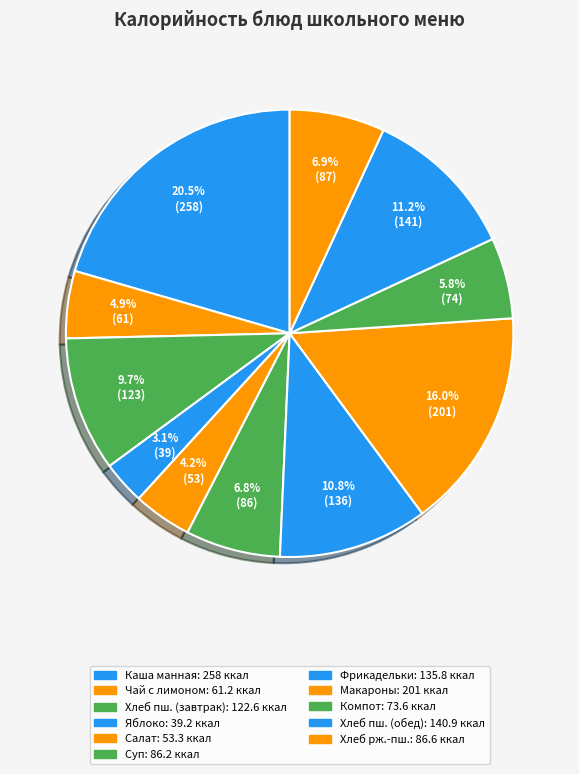

What is the smallest slice in the pie chart?

Яблоко